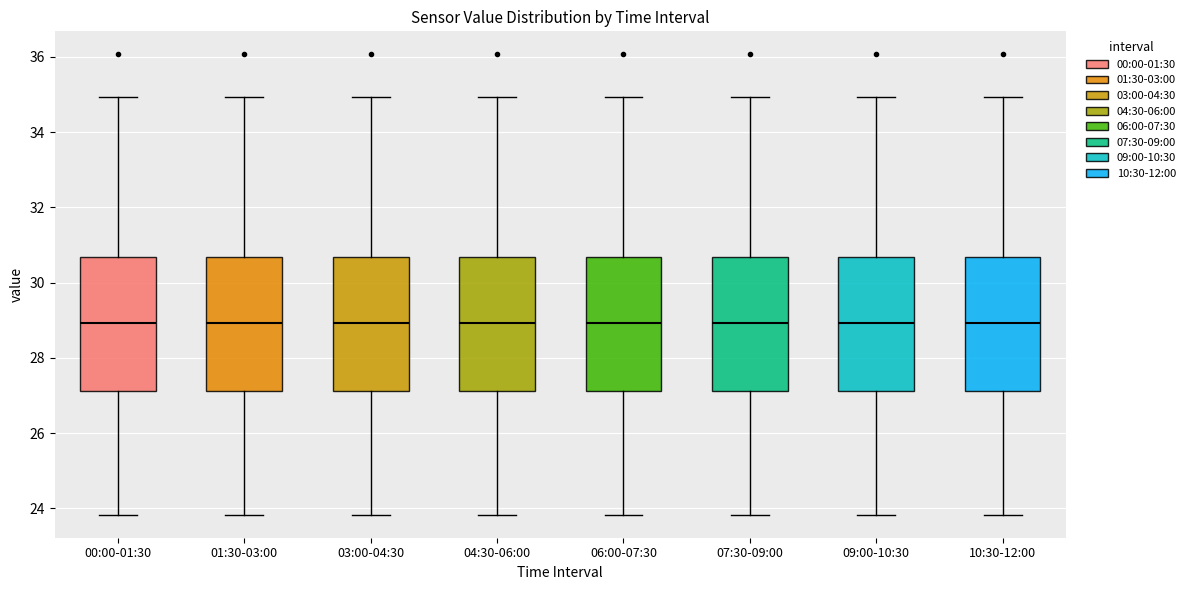

Reading left to right, read every box against the y-axis: the position of its median line, the range the box covers, and the ends of its whiskers. The values are not printed on the chart, so give them approximately, as read against the axis.

00:00-01:30: median 29.0, box 27.2 to 30.6, whiskers 23.8 to 35.0
01:30-03:00: median 29.0, box 27.2 to 30.6, whiskers 23.8 to 35.0
03:00-04:30: median 29.0, box 27.2 to 30.6, whiskers 23.8 to 35.0
04:30-06:00: median 29.0, box 27.2 to 30.6, whiskers 23.8 to 35.0
06:00-07:30: median 29.0, box 27.2 to 30.6, whiskers 23.8 to 35.0
07:30-09:00: median 29.0, box 27.2 to 30.6, whiskers 23.8 to 35.0
09:00-10:30: median 29.0, box 27.2 to 30.6, whiskers 23.8 to 35.0
10:30-12:00: median 29.0, box 27.2 to 30.6, whiskers 23.8 to 35.0